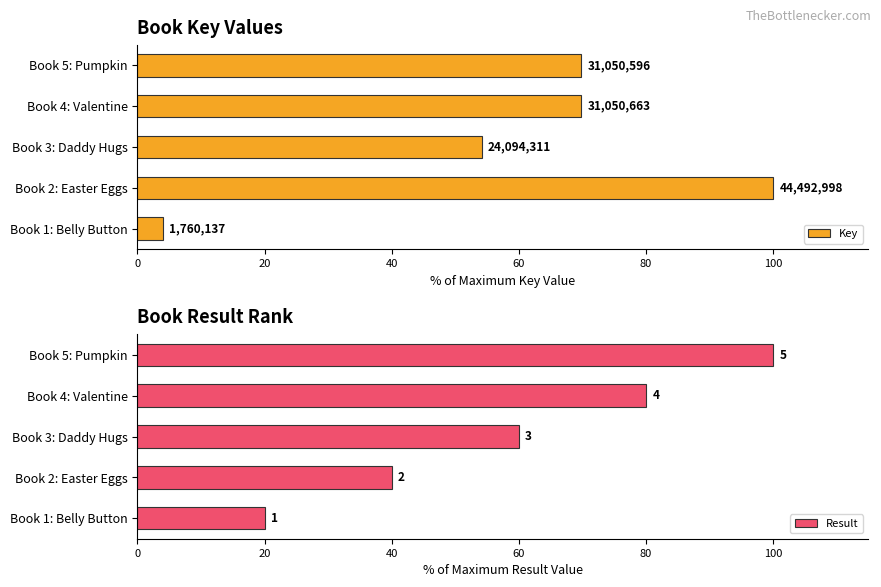

What is the spread (max minus min) of values at Book 2: Easter Eggs?

60.0